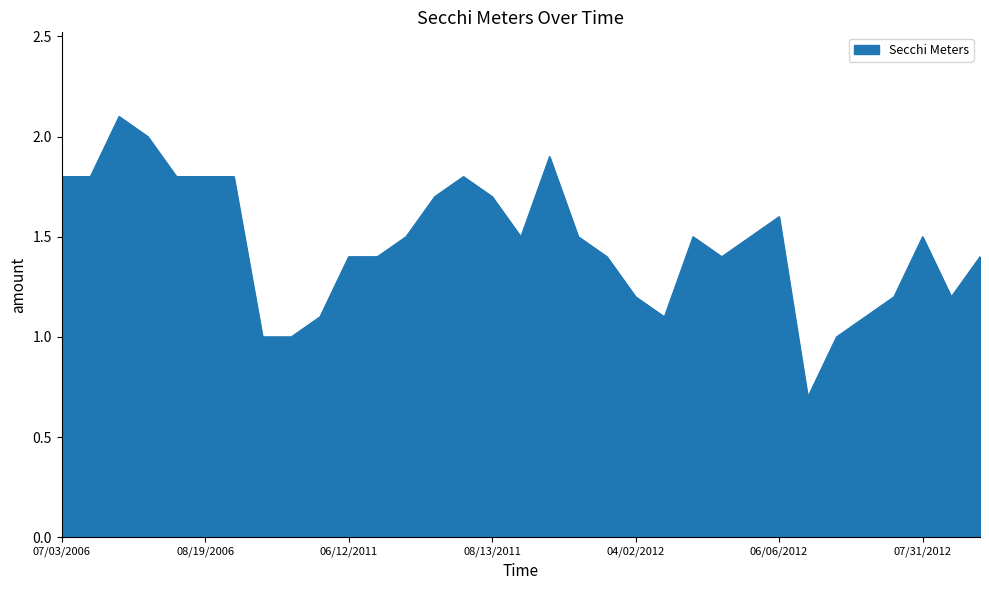

What is the maximum value shown in the chart?

2.1